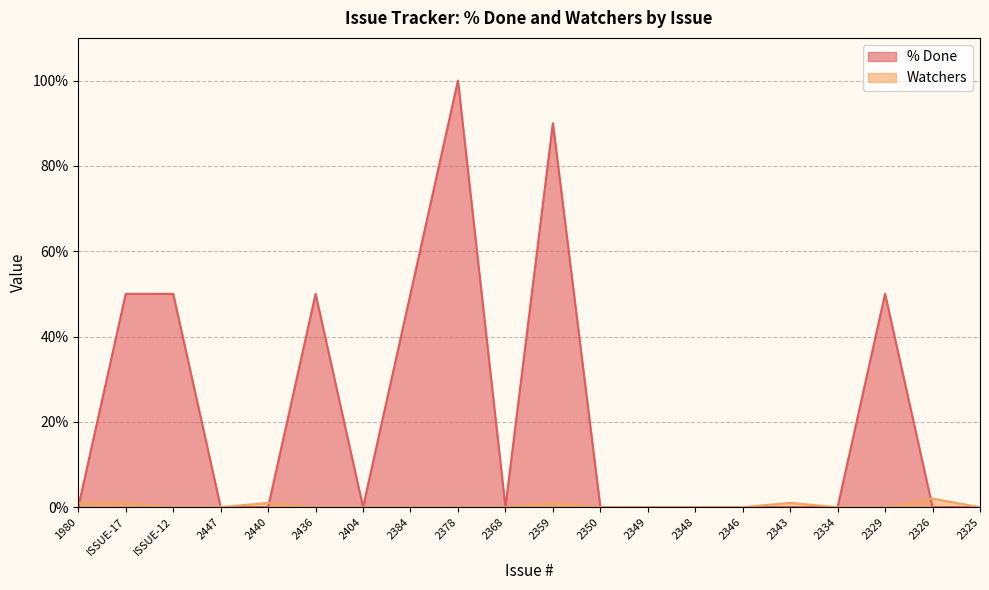

What is the maximum value for % Done?

100